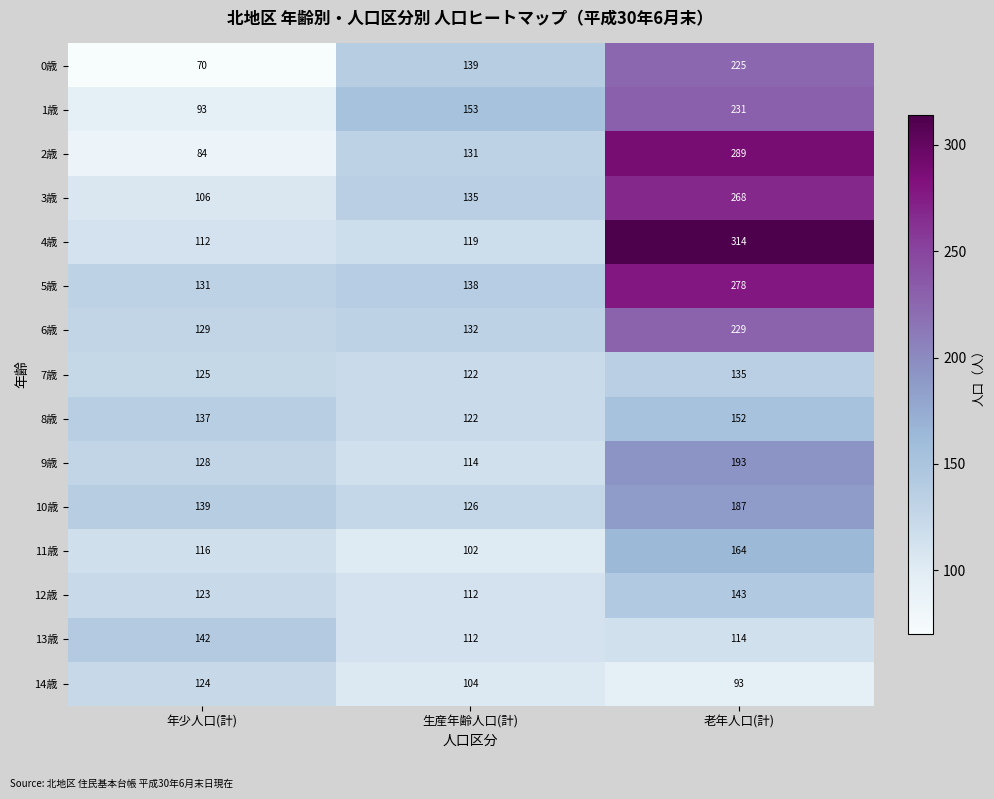

How many distinct data groups are displayed?

15